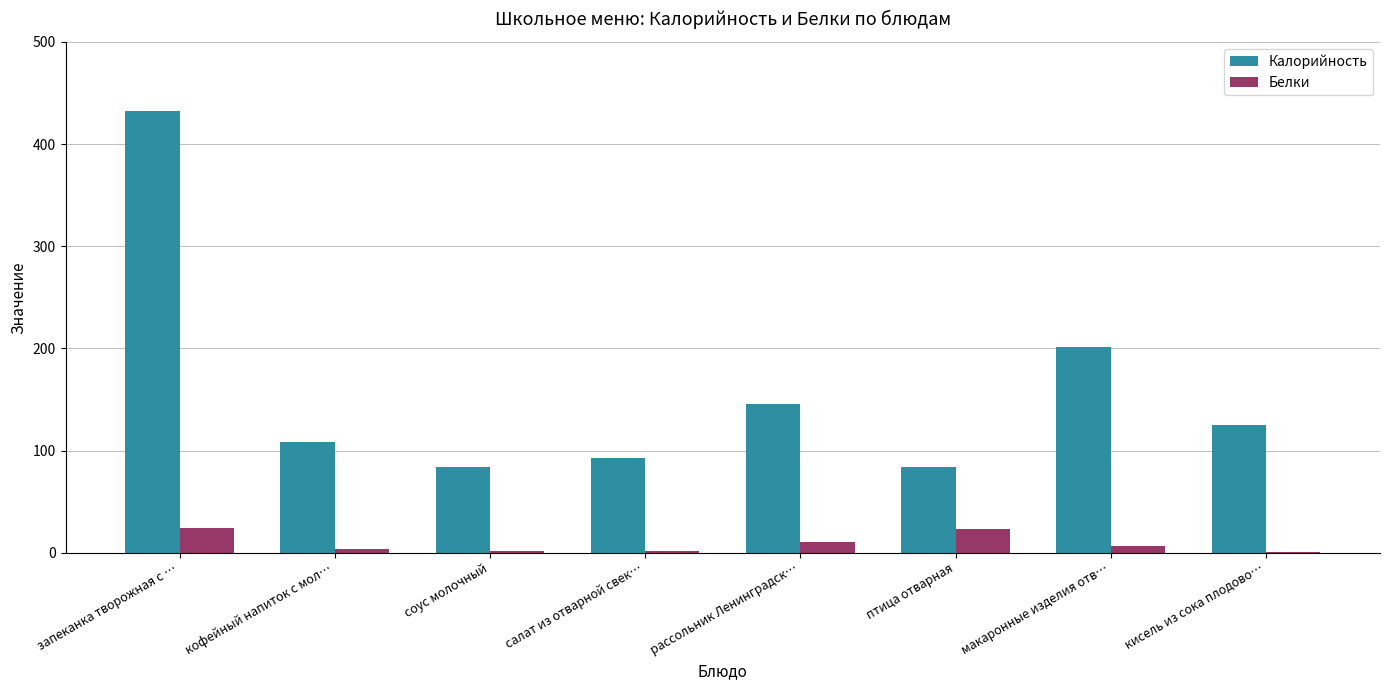

The Калорийность series shows 145.6 at рассольник Ленинградск…. True or false?

True